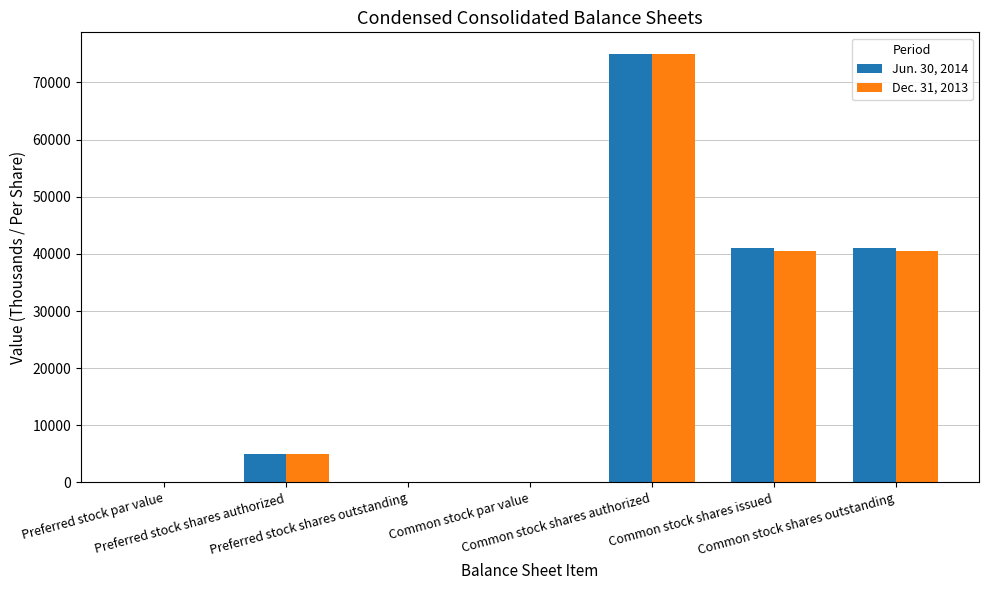

What is the greatest value displayed?

75000.0